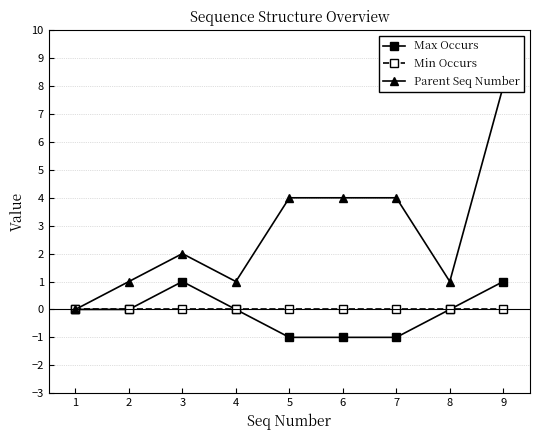

True or false: Parent Seq Number has more than 1 points higher than both neighbors.

False